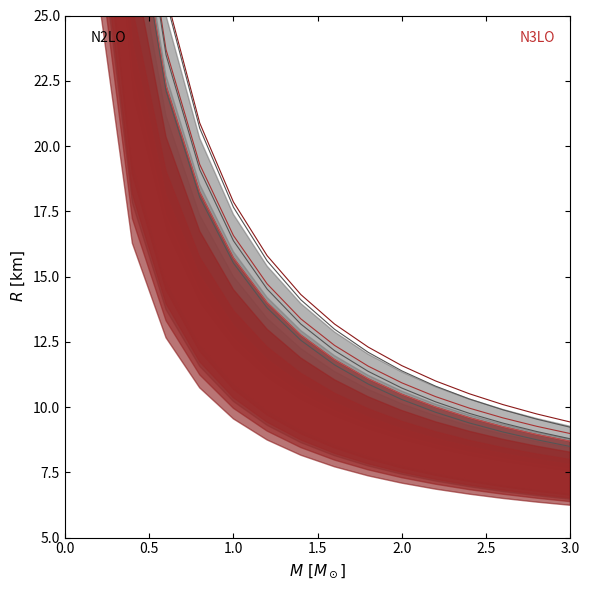

True or false: Mass Channel 1 has a value of 19.3 at 2.0.

False